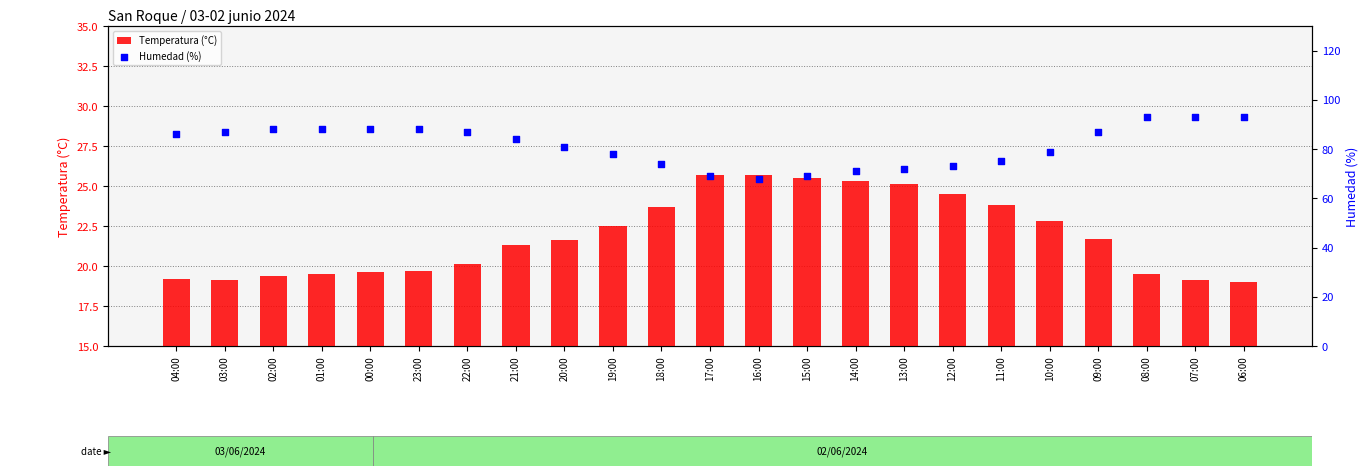

At which category is the sum across all series the highest?

08:00